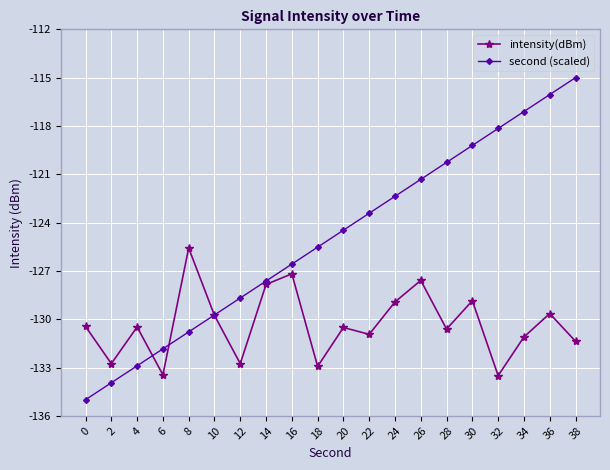

Which series has the widest spread of values?

second (scaled)